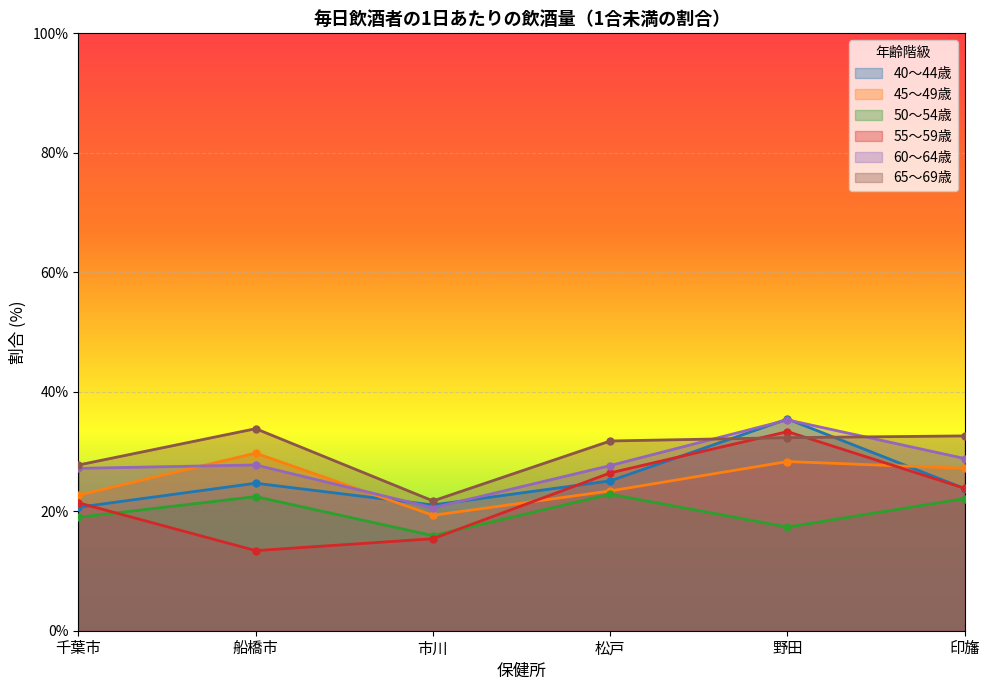

After their last crossing, which series has the higher values: 55～59歳 or 45～49歳?

45～49歳